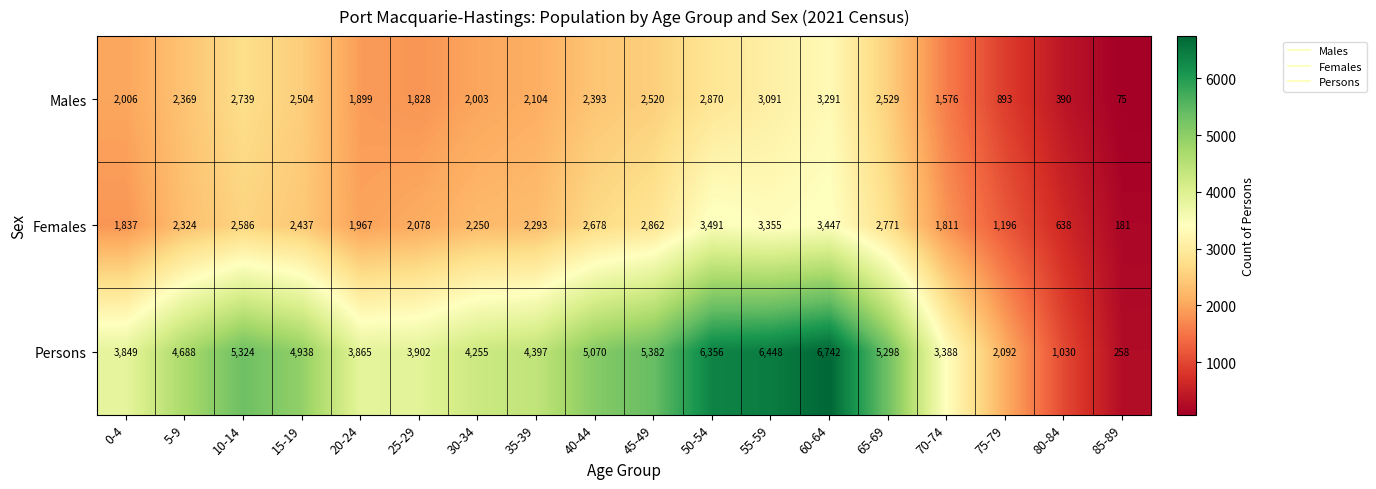

Which category has the lowest value across all series?

85-89